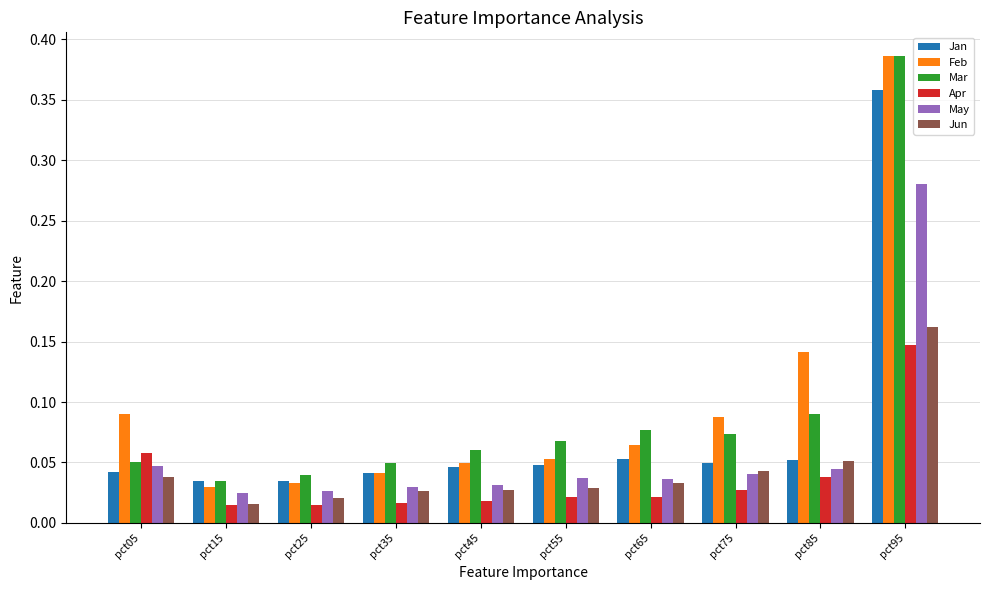

Which series changed the most between pct25 and pct65?

Mar